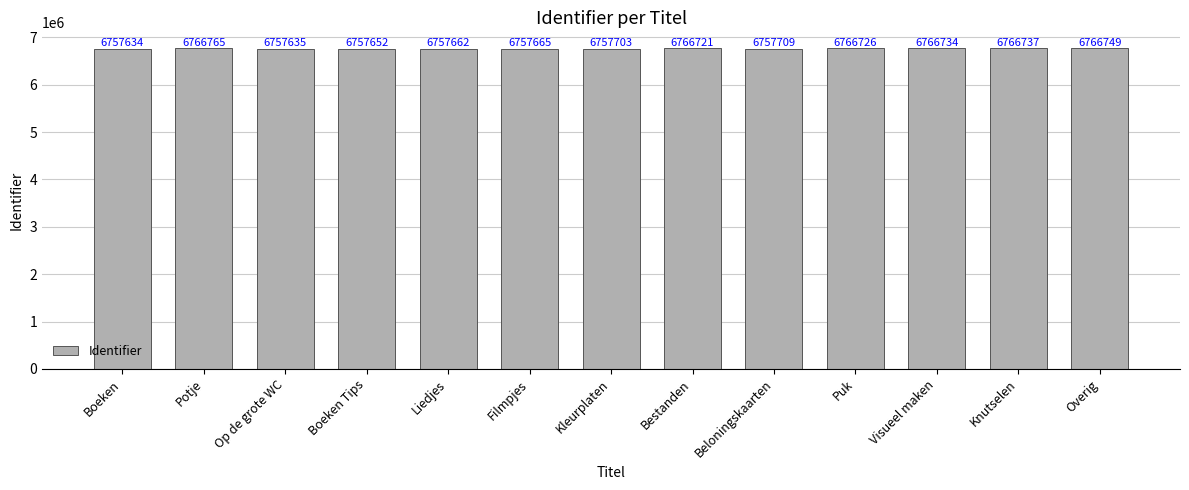

How many distinct data groups are displayed?

1